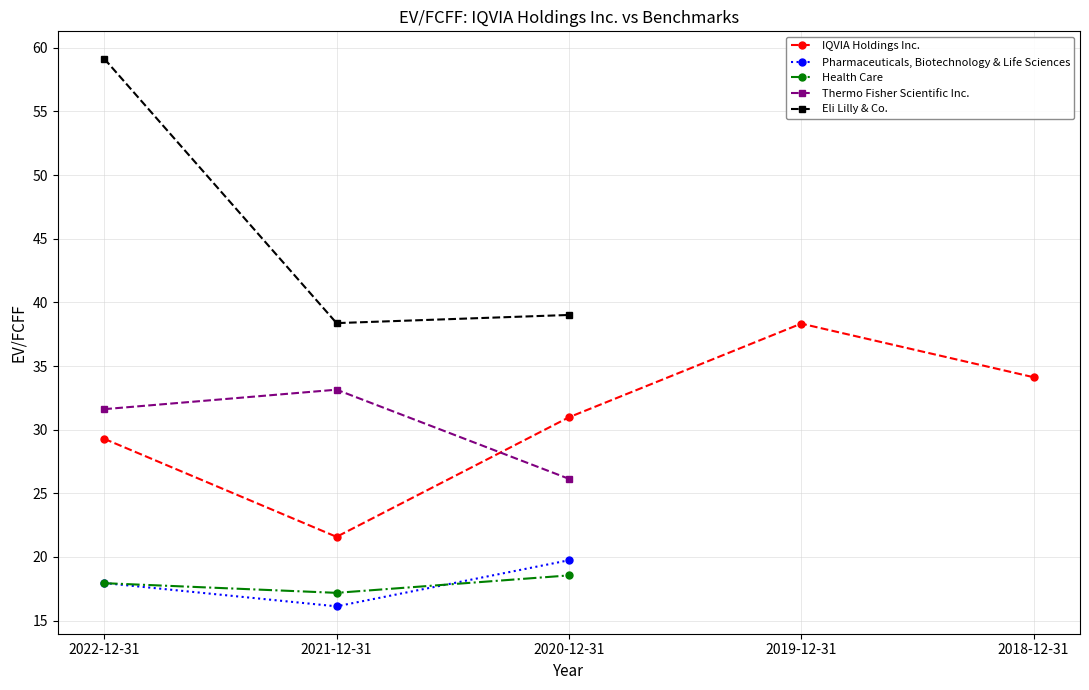

At which label does Thermo Fisher Scientific Inc. reach its minimum?

2020-12-31